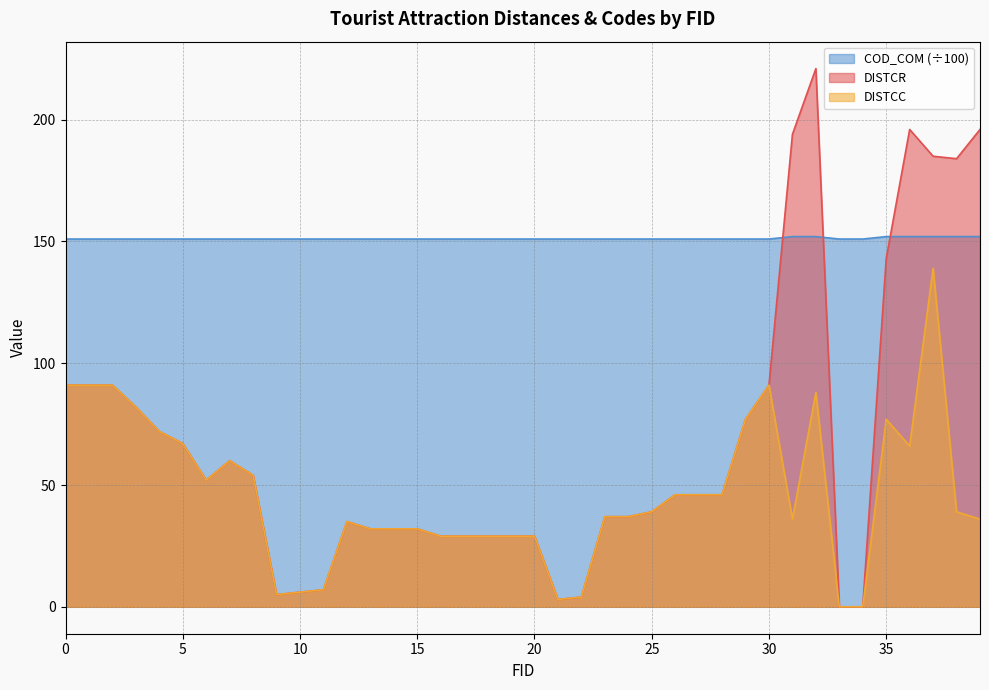

What are all the series names shown in the legend?

COD_COM (÷100), DISTCR, DISTCC